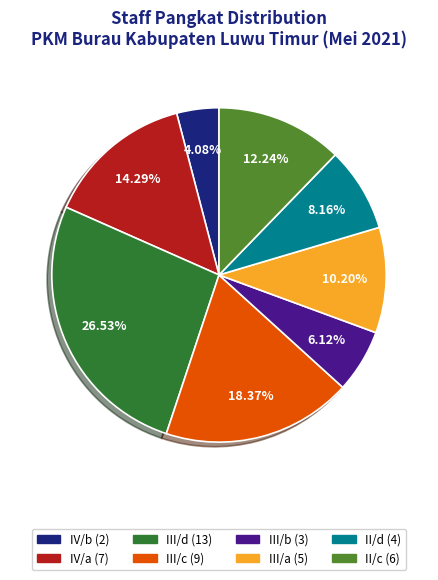

What percentage is the III/a slice, to the nearest percent?

10%